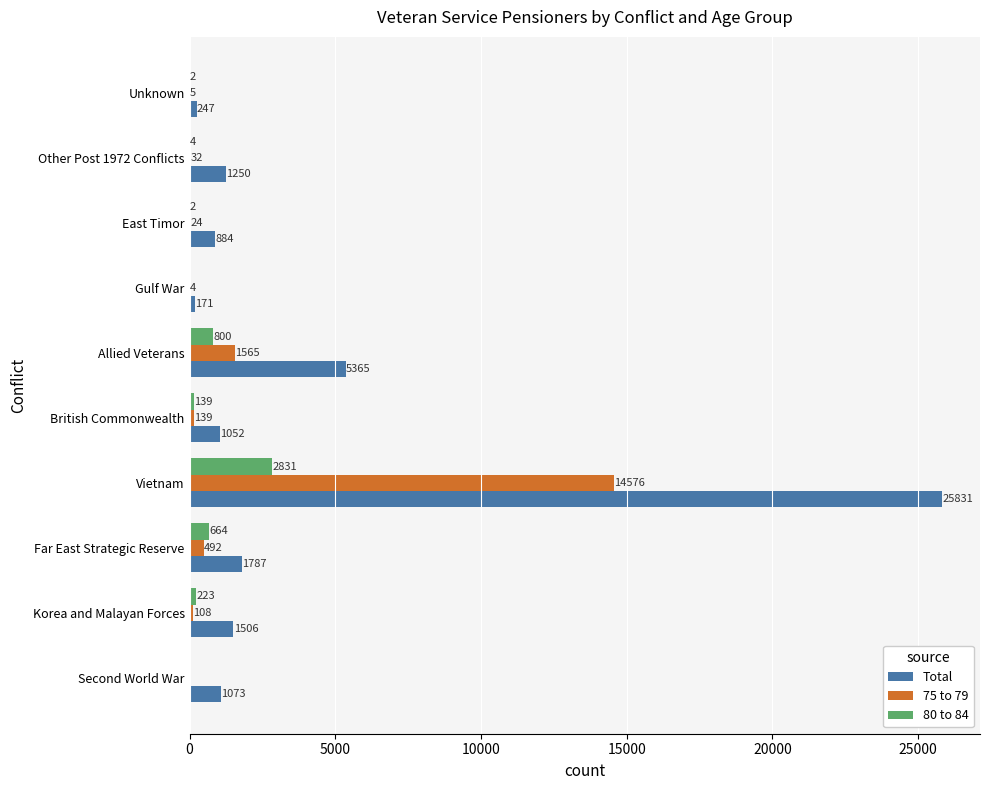

At which category is the sum across all series the highest?

Vietnam